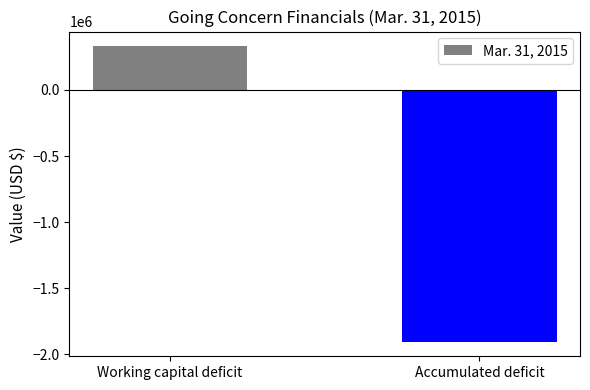

What is the difference between the maximum and minimum values?

2232707